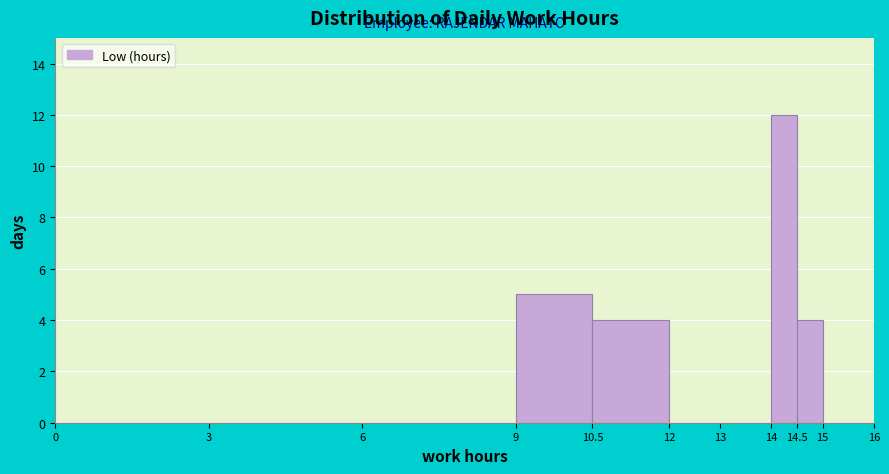

Over which range of the x-axis is the bar tallest?

14 to 14.5